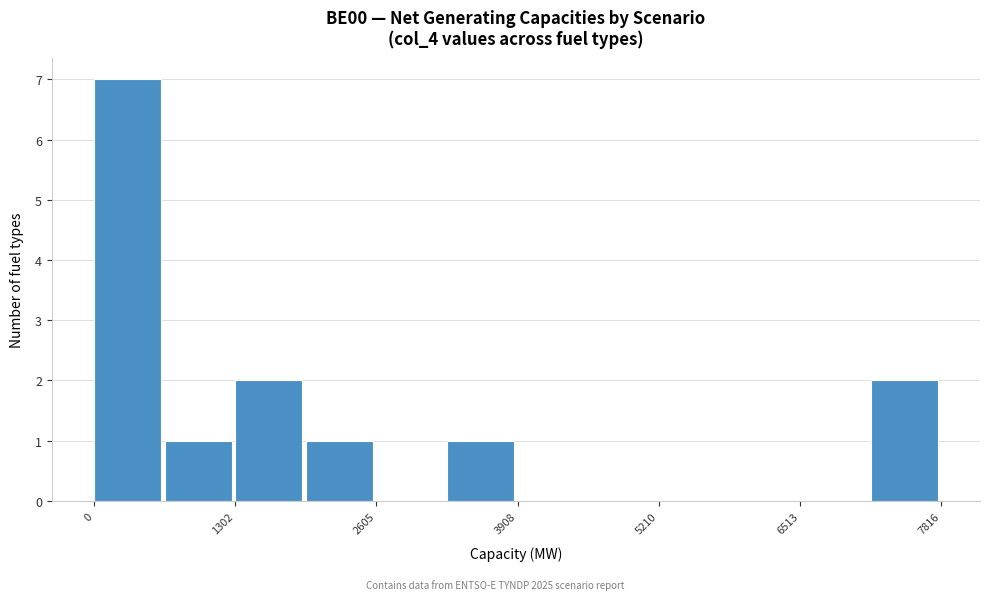

Around what value on the x-axis is the tallest bar? Give the approximate position of its centre, as read against the axis.

400